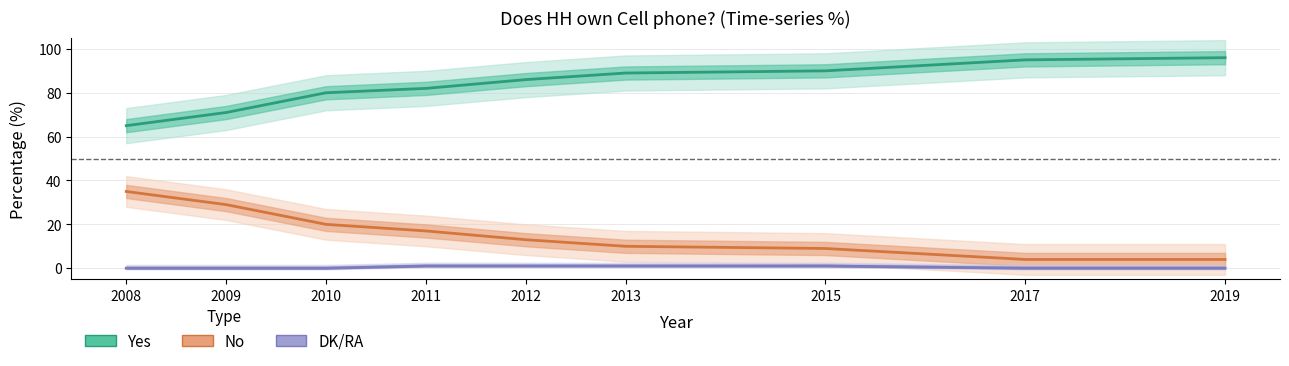

True or false: No and Yes cross at least once.

False